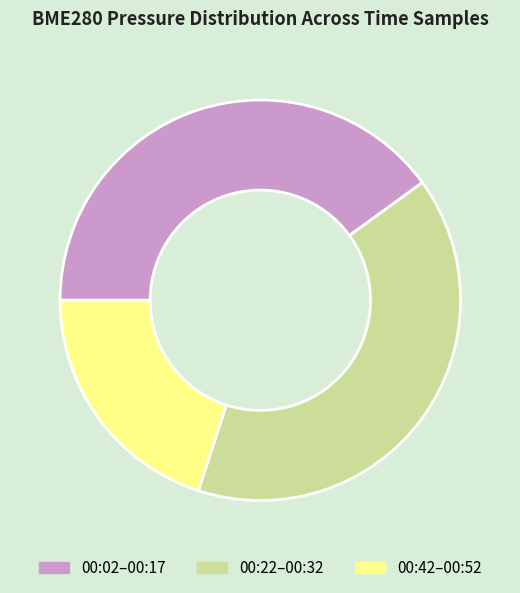

Is it true that 00:42–00:52 is 30% of the pie?

False